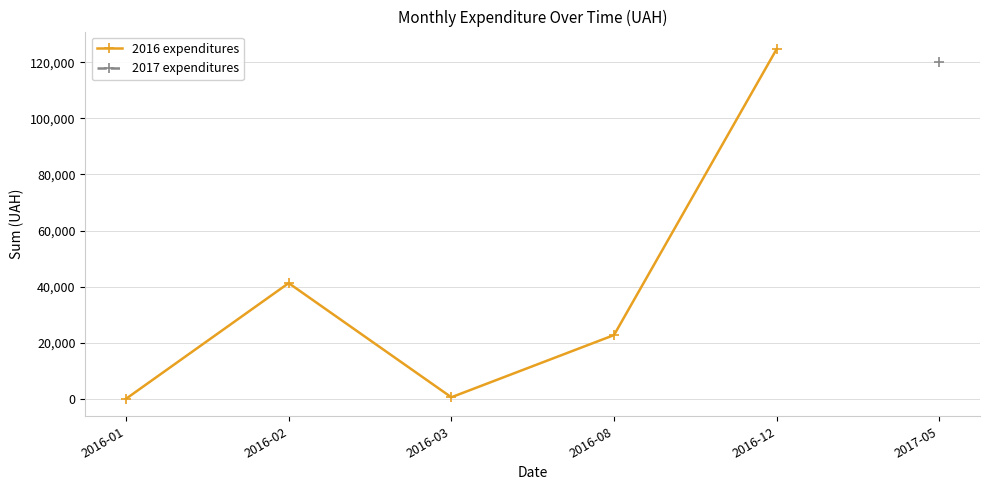

Rank the categories by value from lowest to highest.

2016-01, 2016-03, 2016-08, 2016-02, 2016-12